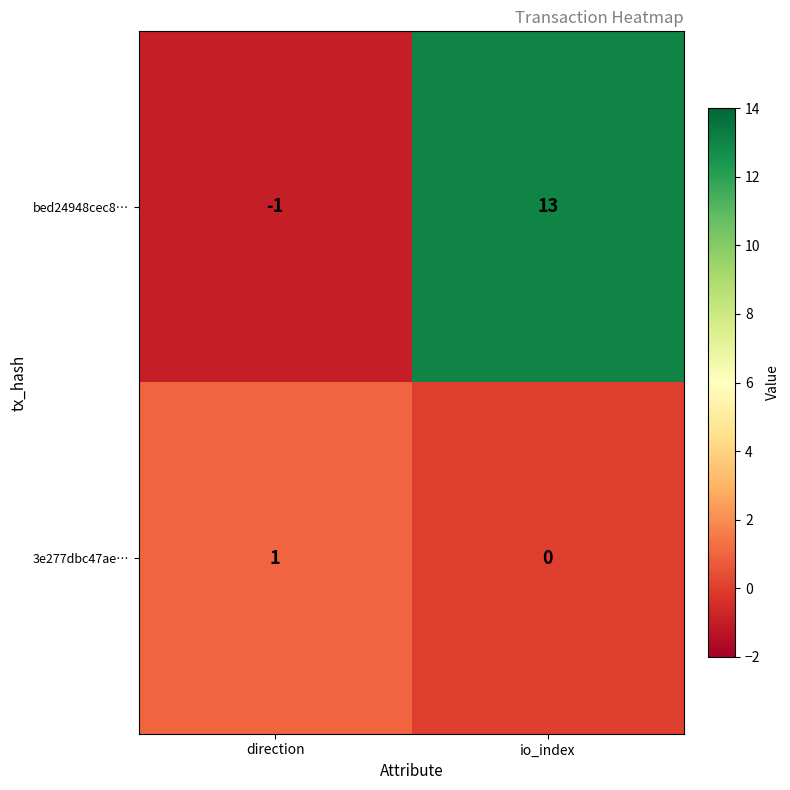

At which category does the chart reach its minimum across all series?

direction